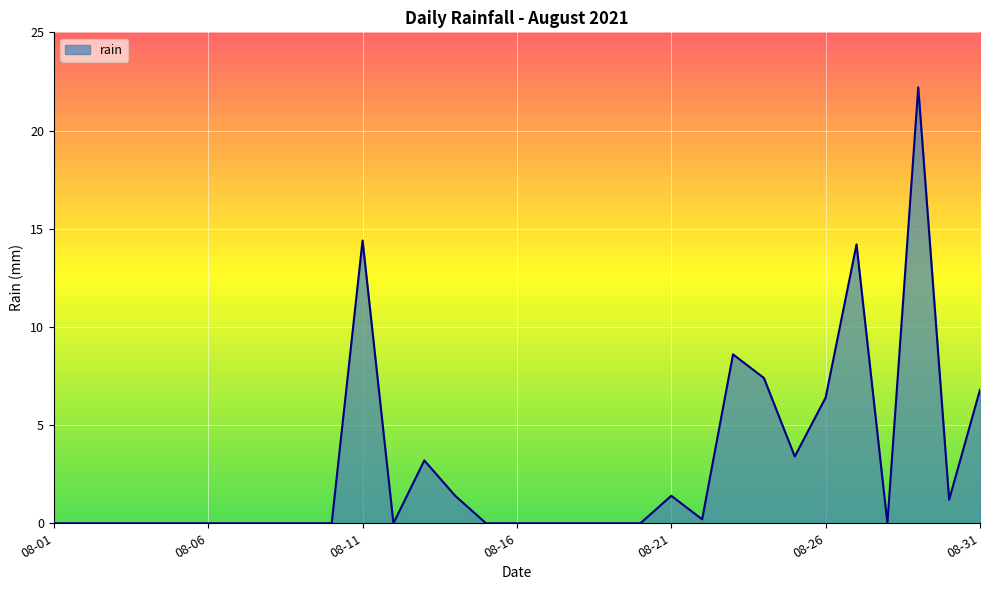

How many lines are shown in the chart?

1